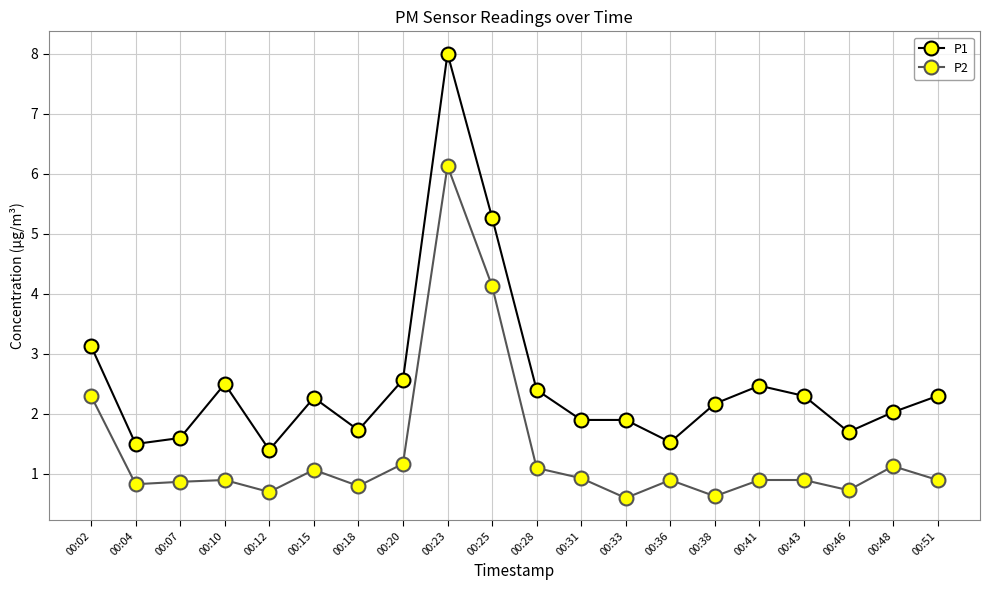

At 00:12, list the series in order from largest to smallest.

P1, P2